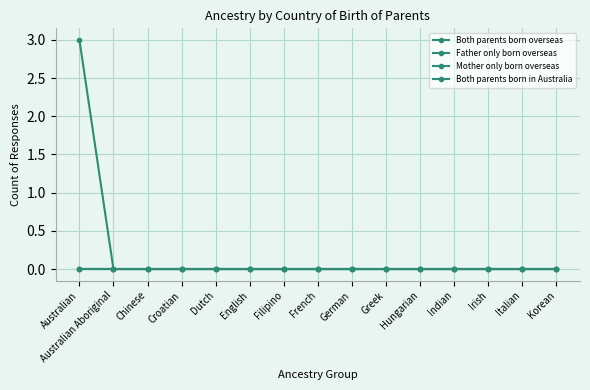

Is this an area chart (filled region under the line)?

No